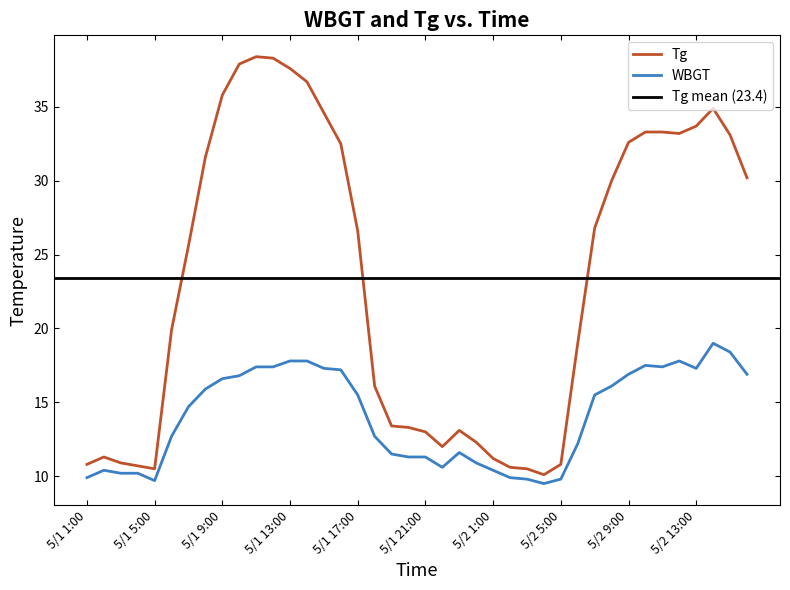

Where is the first local maximum for WBGT?

5/1 2:00